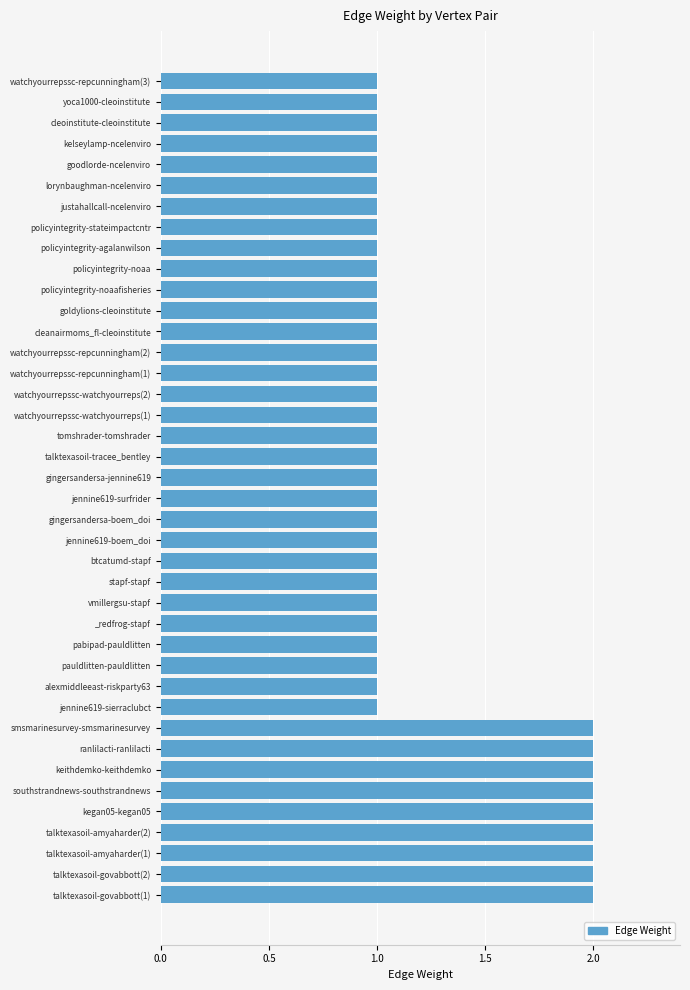

What is the ratio of the value at policyintegrity-noaafisheries to the value at tomshrader-tomshrader?

1.0